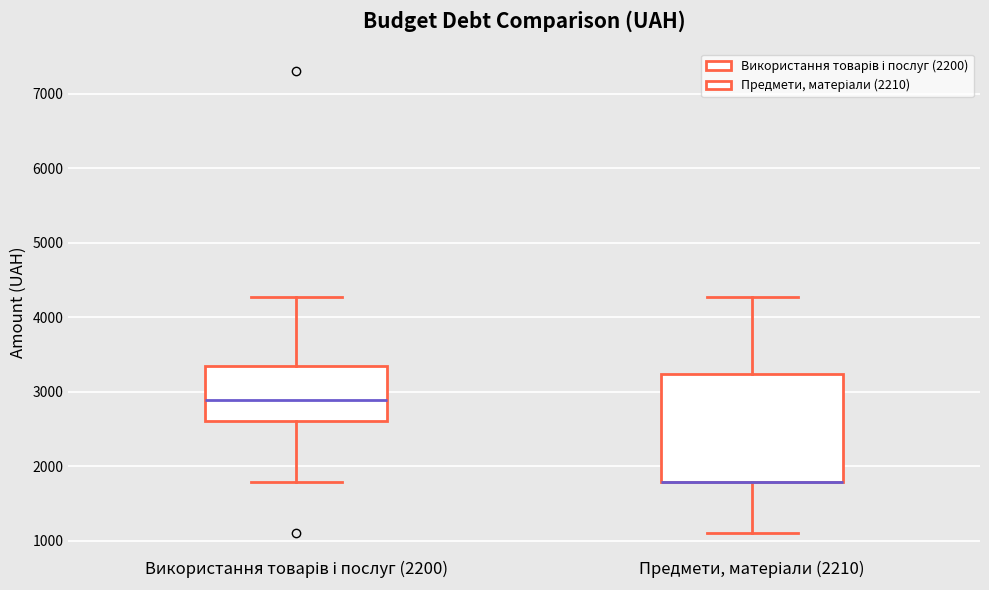

Reading left to right, transcribe this box plot: for each box, give where its median line is, the range the box spans, and where its two whiskers end, as read against the y-axis. The values are not printed on the chart, so give them approximately, as read against the axis.

Використання товарів і послуг (2200): median 2900, box 2600 to 3300, whiskers 1800 to 4300
Предмети, матеріали (2210): median 1800 (drawn on the box's lower edge), box 1800 to 3200, whiskers 1100 to 4300